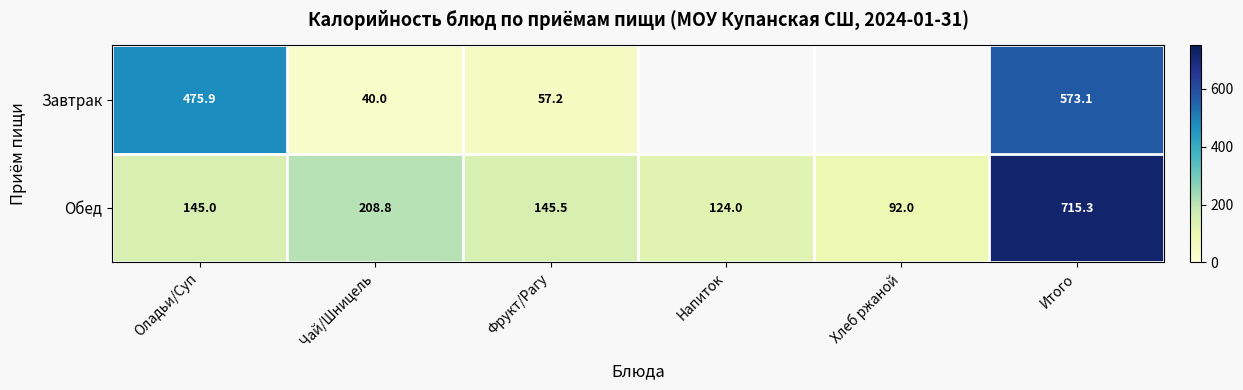

Which category has the lowest value in the Обед series?

Хлеб ржаной